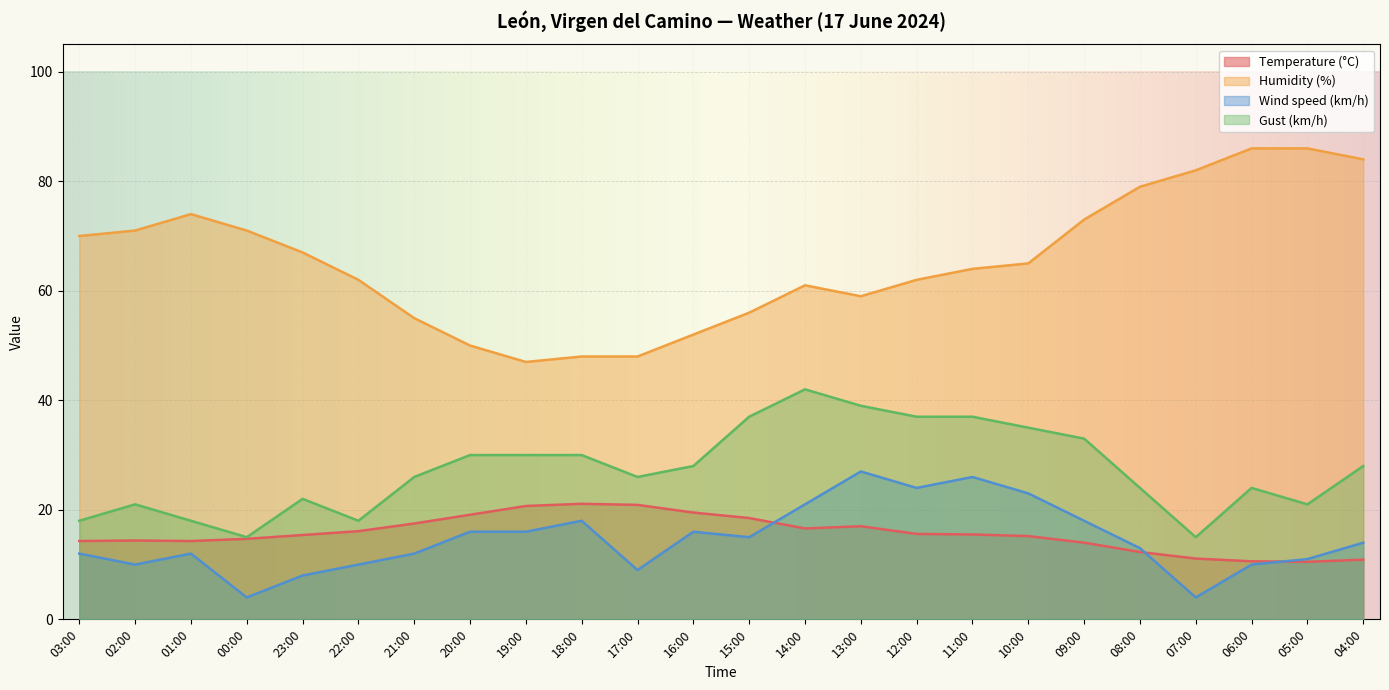

What is the total value across all series at 16:00?

115.5